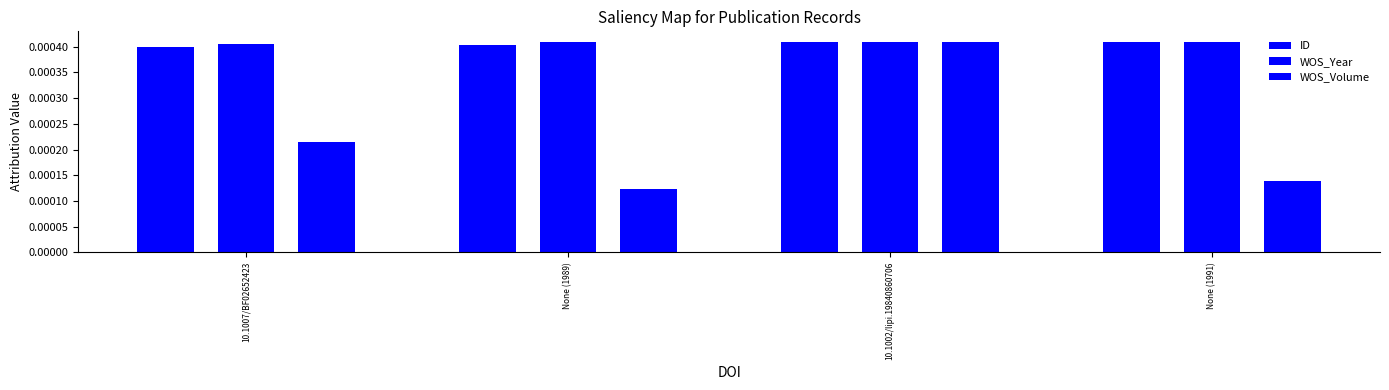

At which label does ID reach its peak?

None (1991)